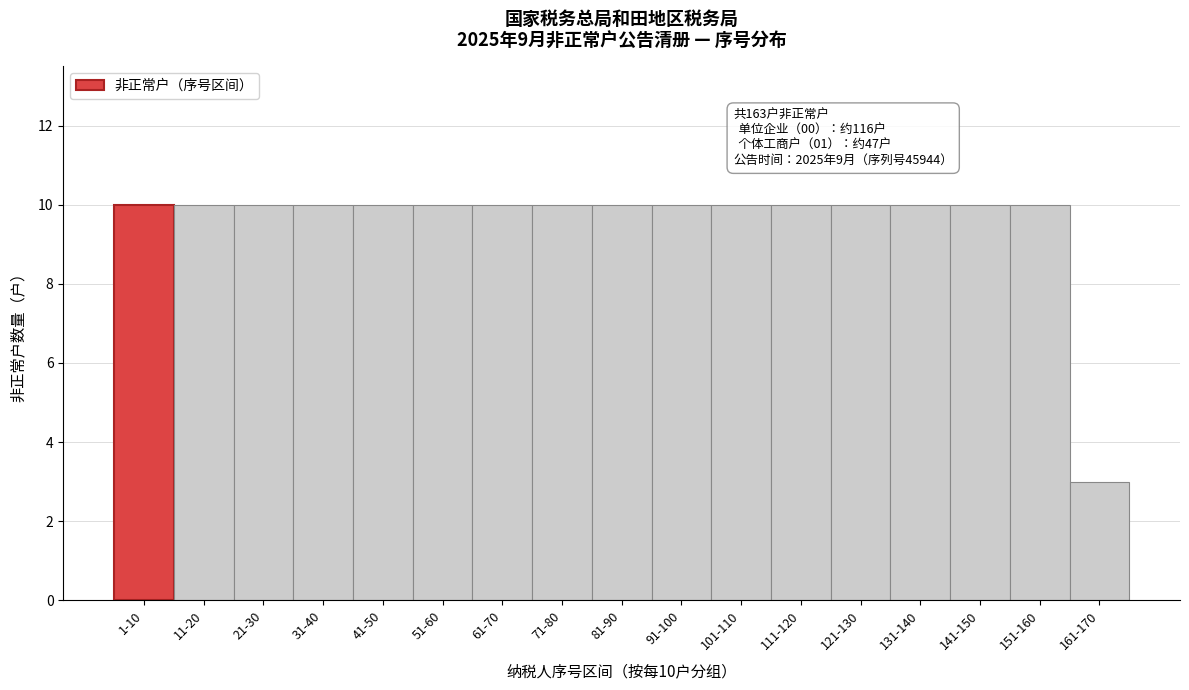

Reading left to right, list all the values displayed in this chart.

10	10	10	10	10	10	10	10	10	10	10	10	10	10	10	10	3